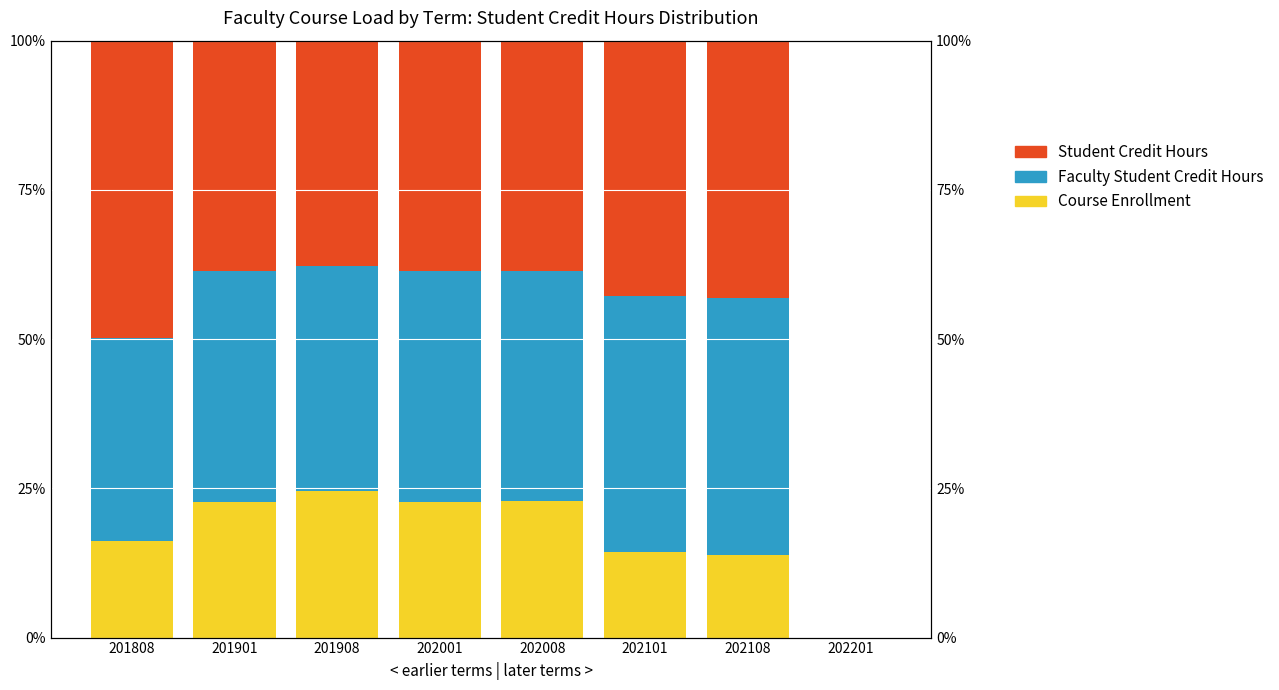

At which label is Course Enrollment closest to 12?

202108